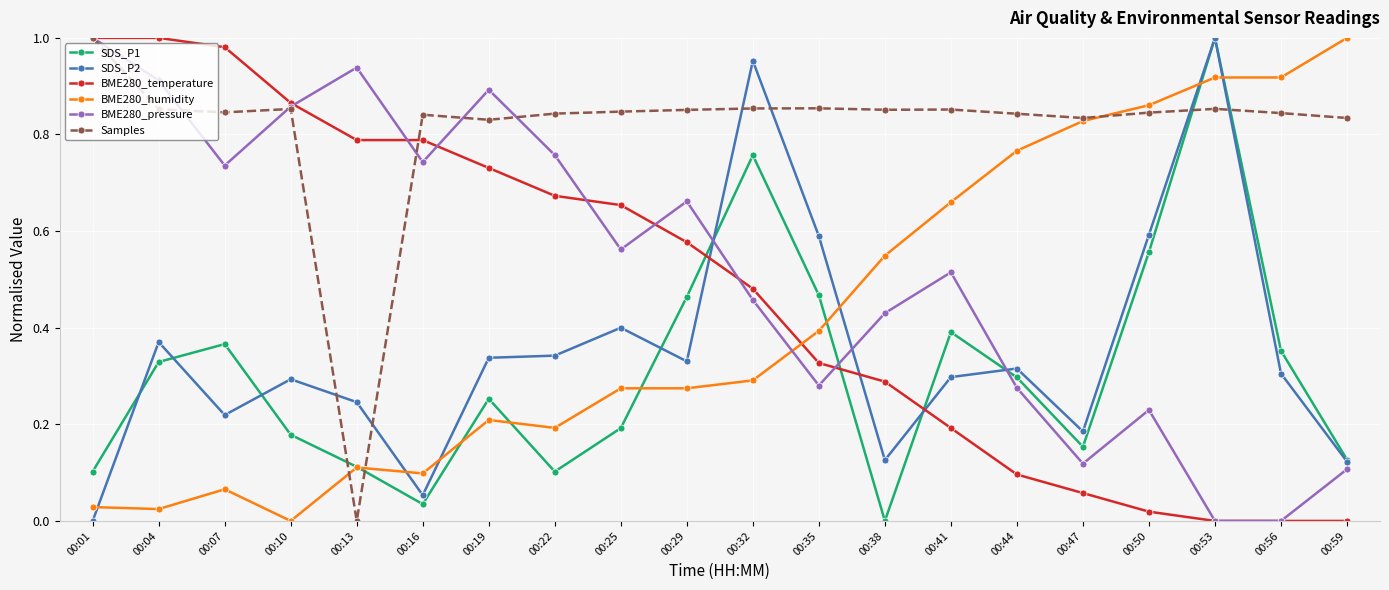

How many interior local peaks does the BME280_pressure series have?

5